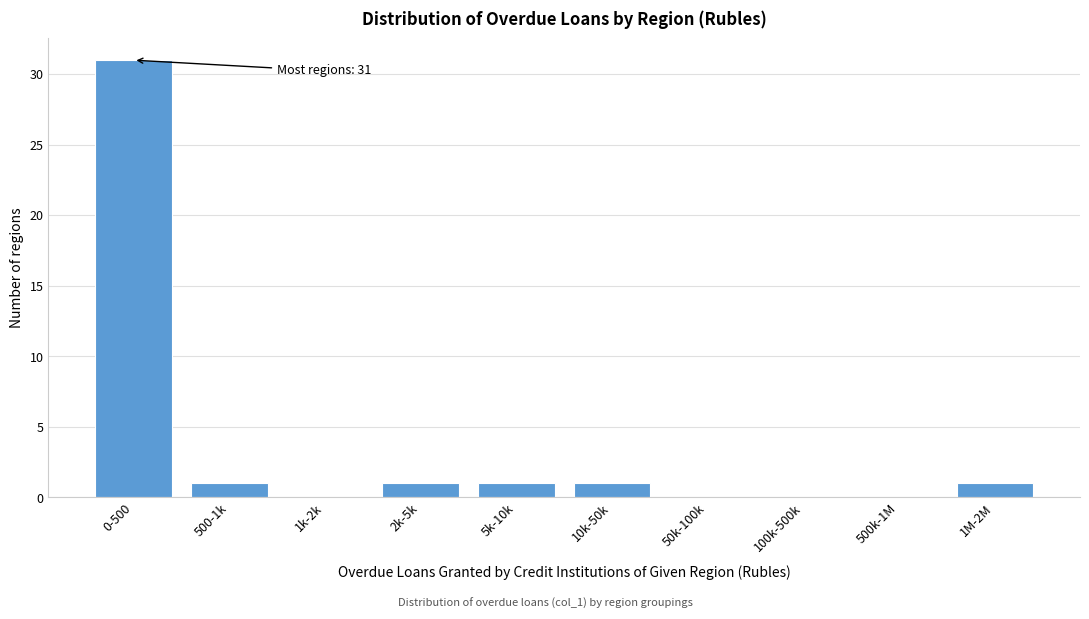

Reading left to right, transcribe all the data shown in this chart.

0-500=31	500-1k=1	1k-2k=0	2k-5k=1	5k-10k=1	10k-50k=1	50k-100k=0	100k-500k=0	500k-1M=0	1M-2M=1